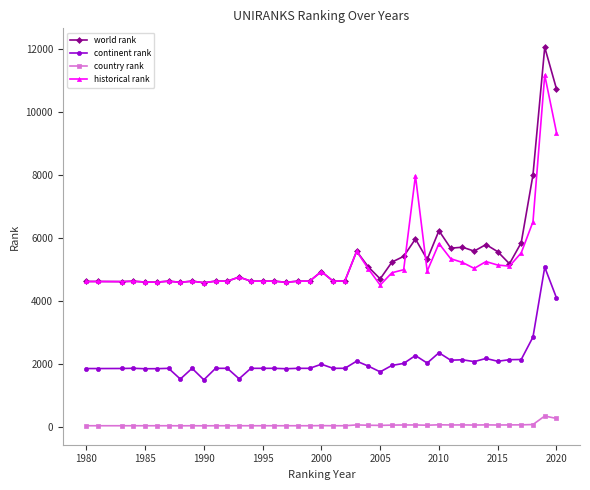

Which series has the largest total across all categories?

world rank